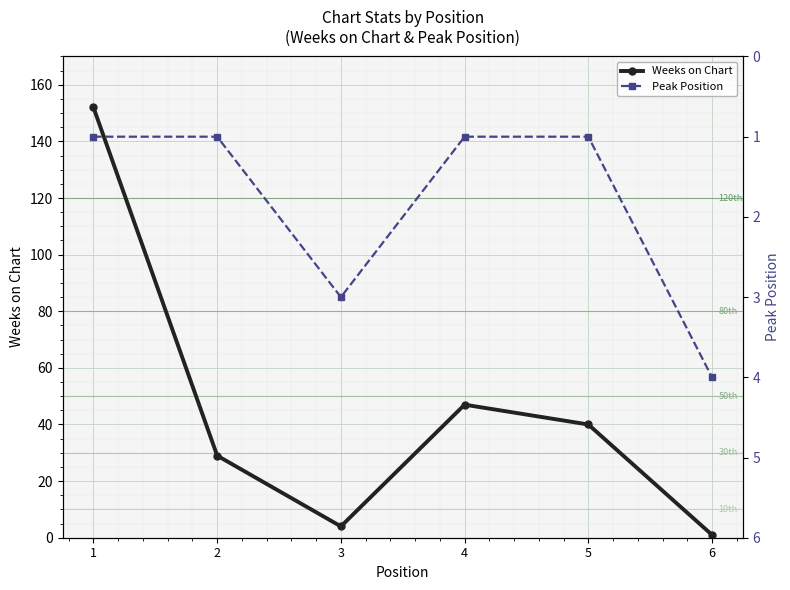

What is the sum of the Weeks on Chart values at 2 and 1?

181